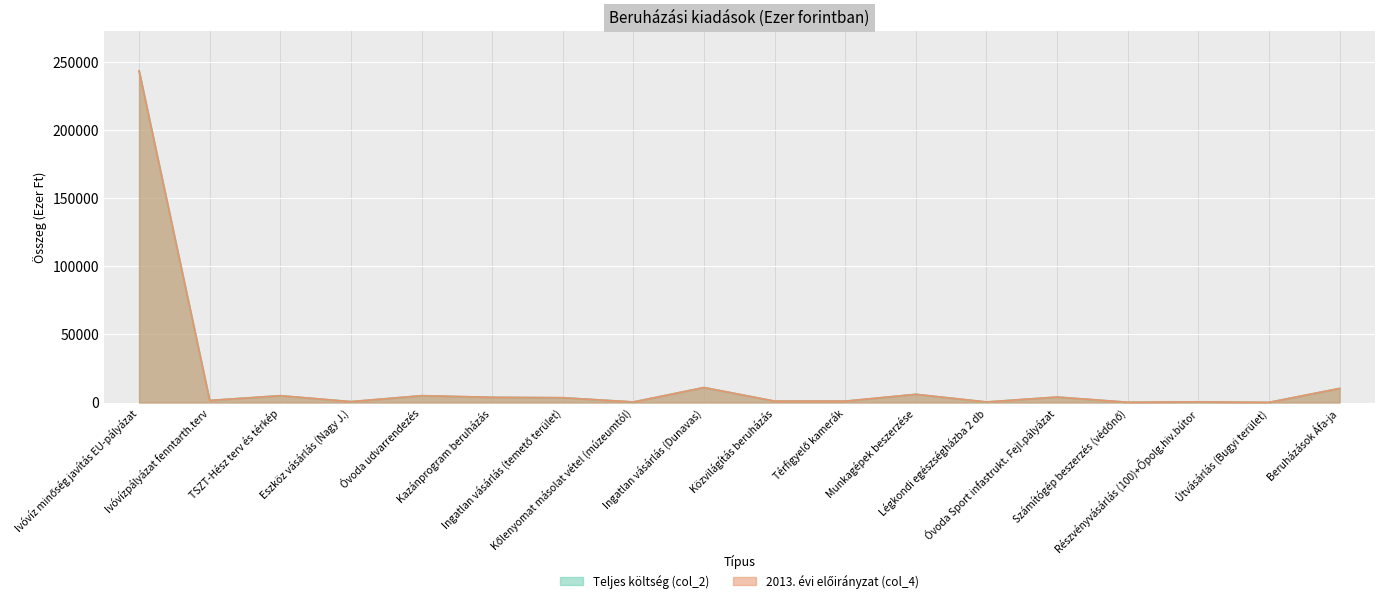

What is the difference between the maximum and minimum values in the Teljes költség (col_2) series?

243372